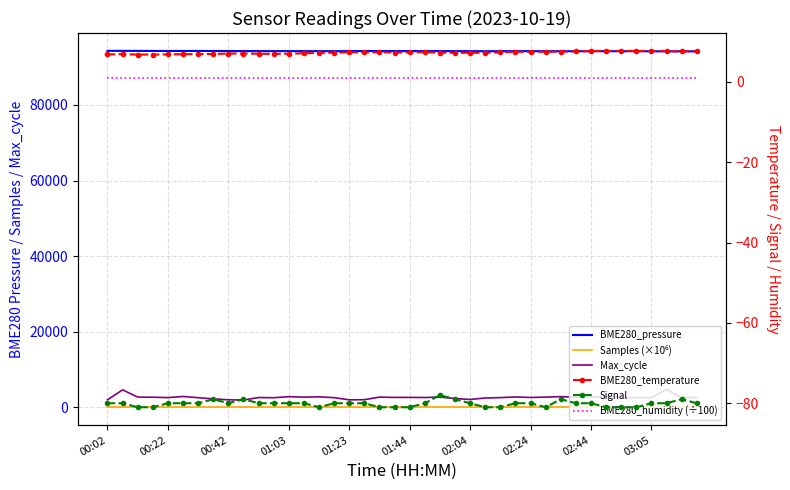

The Samples (×10⁶) series shows 10.5 at 13. True or false?

True